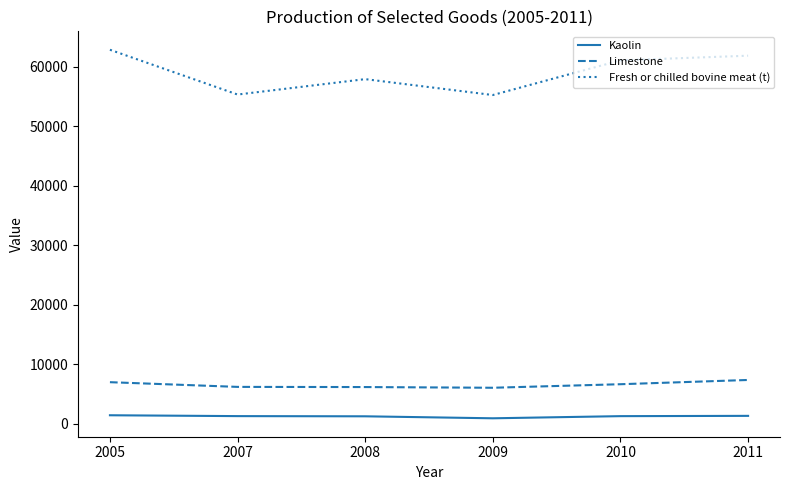

Rank the series by their maximum value, from lowest to highest.

Kaolin, Limestone, Fresh or chilled bovine meat (t)